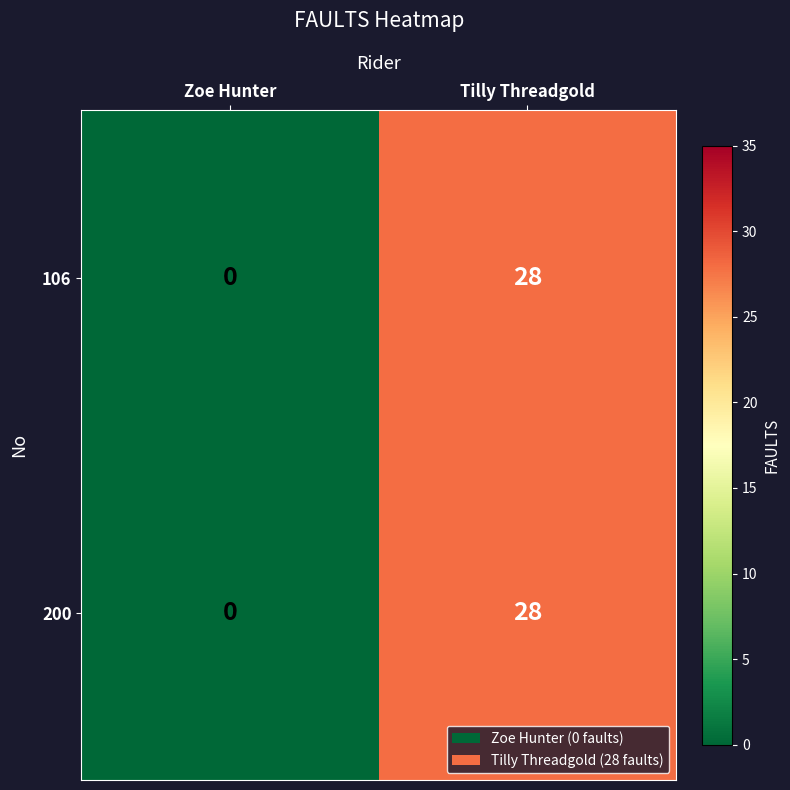

What value does the 106 series have at Tilly Threadgold, to the nearest 5?

30